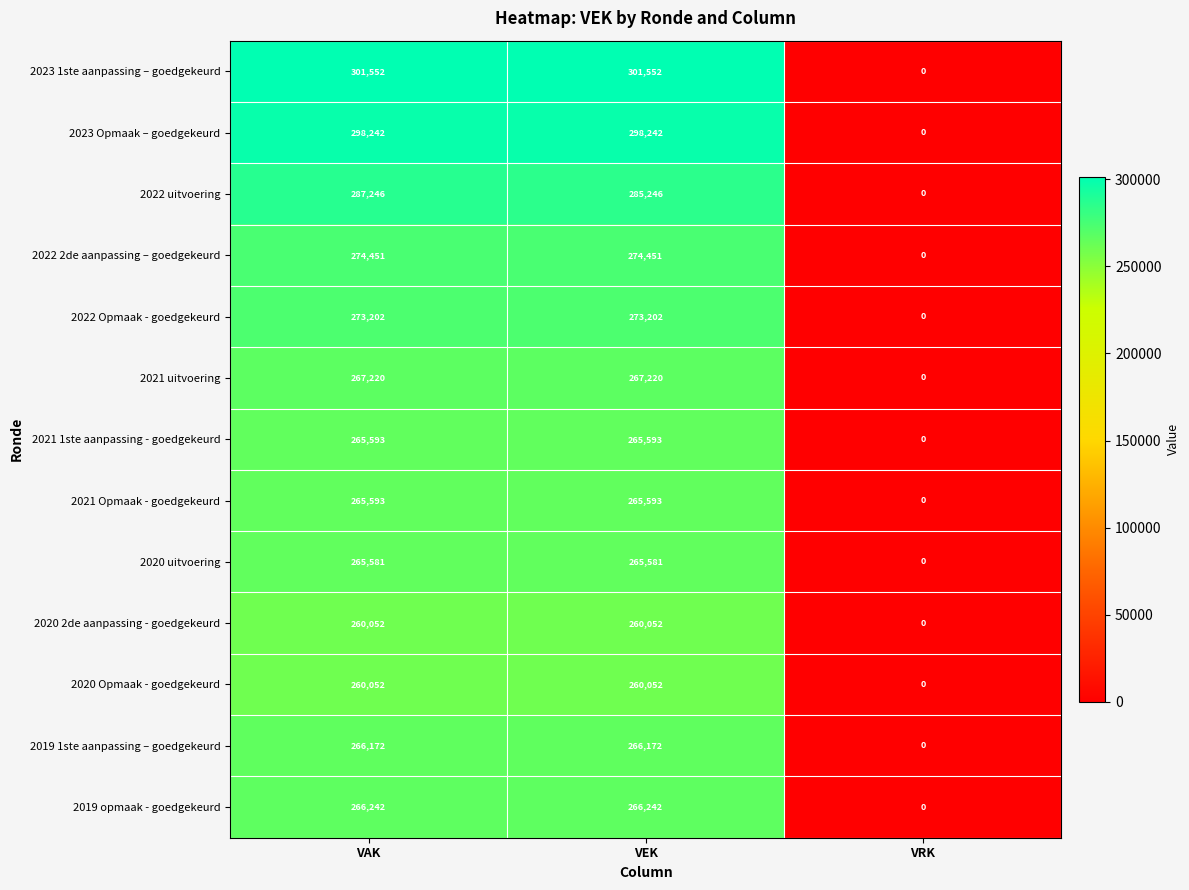

What is the difference between the 2019 1ste aanpassing – goedgekeurd values at VEK and VRK?

266172